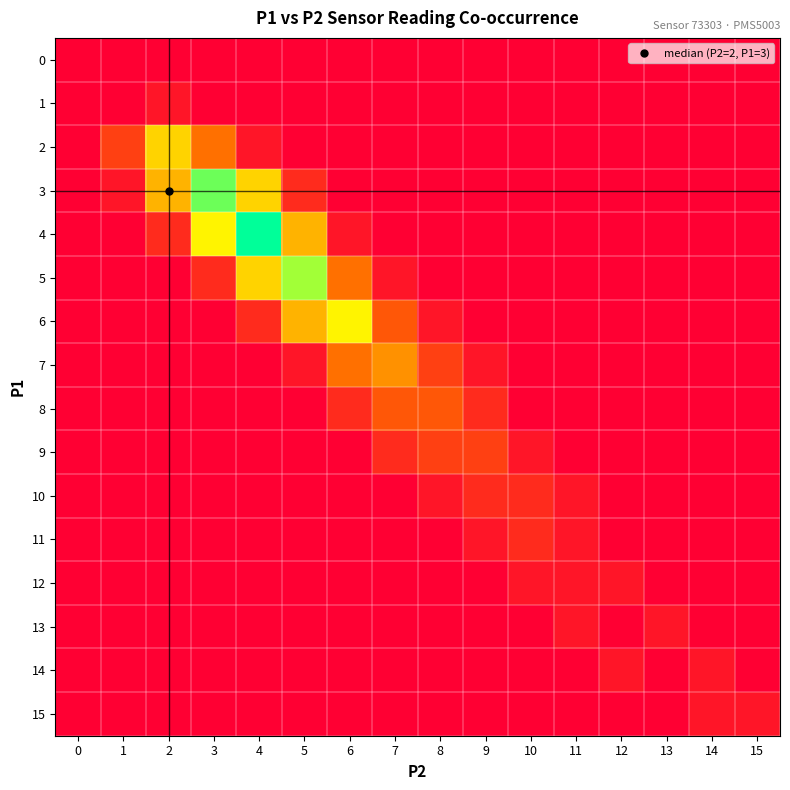

Which series has the largest range (max minus min)?

row_4